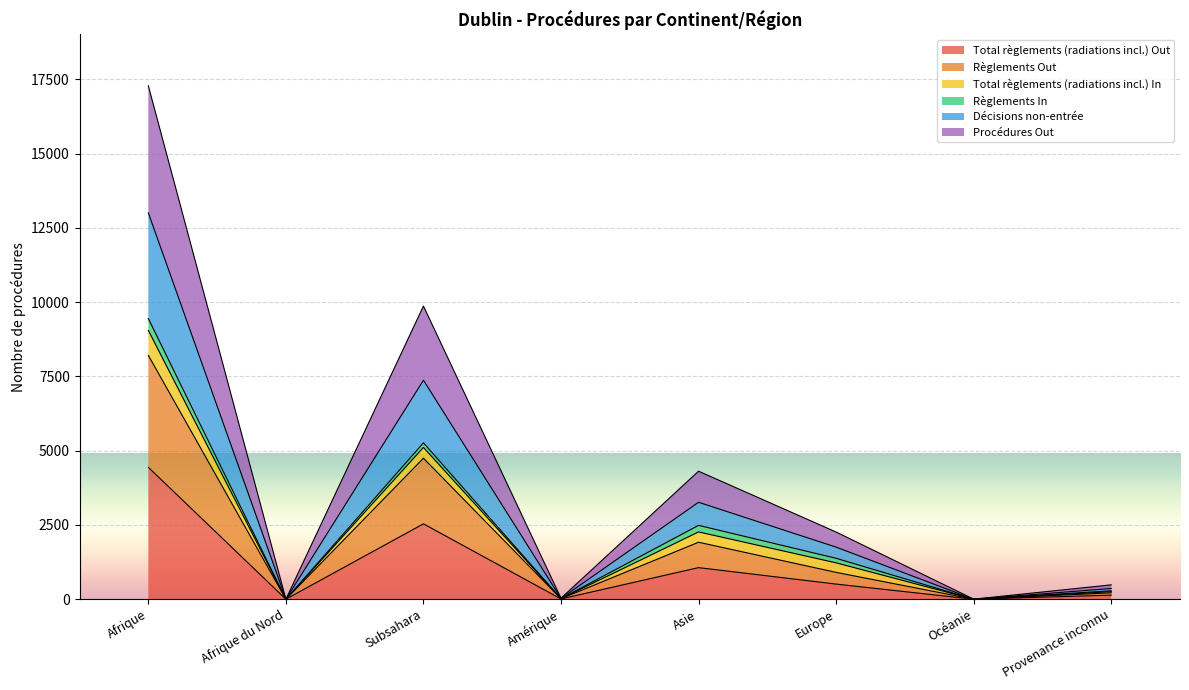

What is the label of the 2nd point from the right?

Océanie